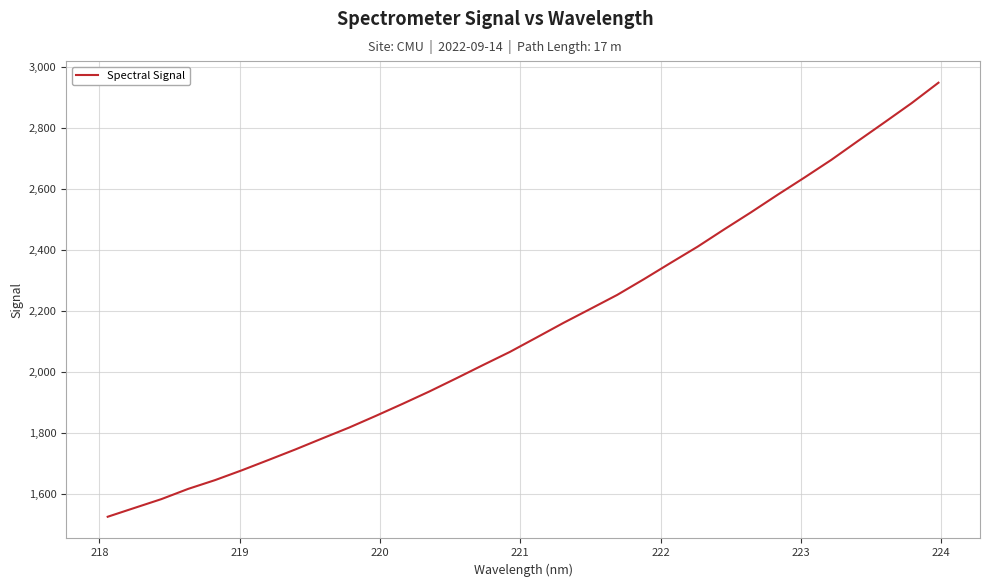

True or false: there are more than 2 points higher than both neighbors.

False